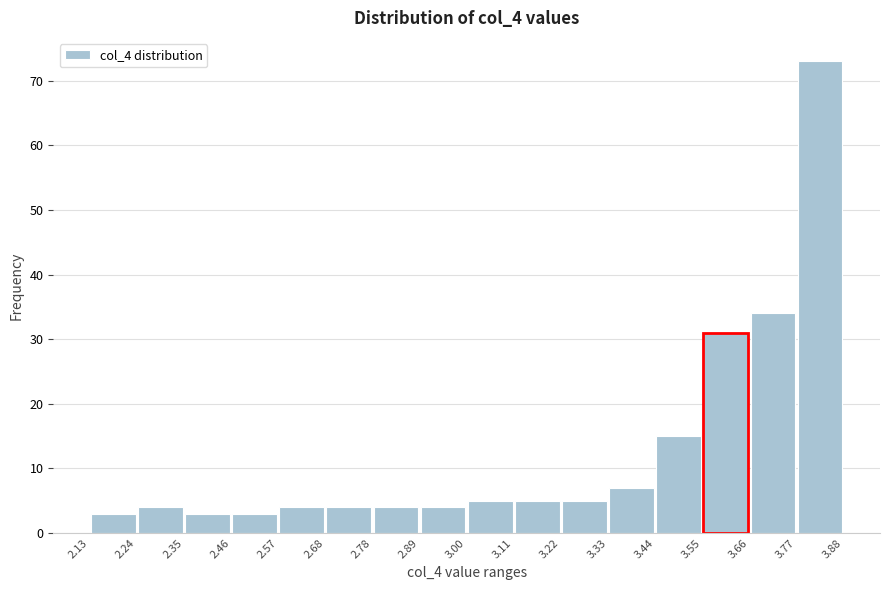

Reading left to right, list every bar in this chart as the range it spans on the x-axis followed by its height. The values are not printed on the chart, so give them approximately, as read against the axis.

2.13 to 2.24: 3
2.24 to 2.35: 4
2.35 to 2.46: 3
2.46 to 2.57: 3
2.57 to 2.68: 4
2.68 to 2.78: 4
2.78 to 2.89: 4
2.89 to 3.00: 4
3.00 to 3.11: 5
3.11 to 3.22: 5
3.22 to 3.33: 5
3.33 to 3.44: 7
3.44 to 3.55: 15
3.55 to 3.66: 31
3.66 to 3.77: 34
3.77 to 3.88: 73